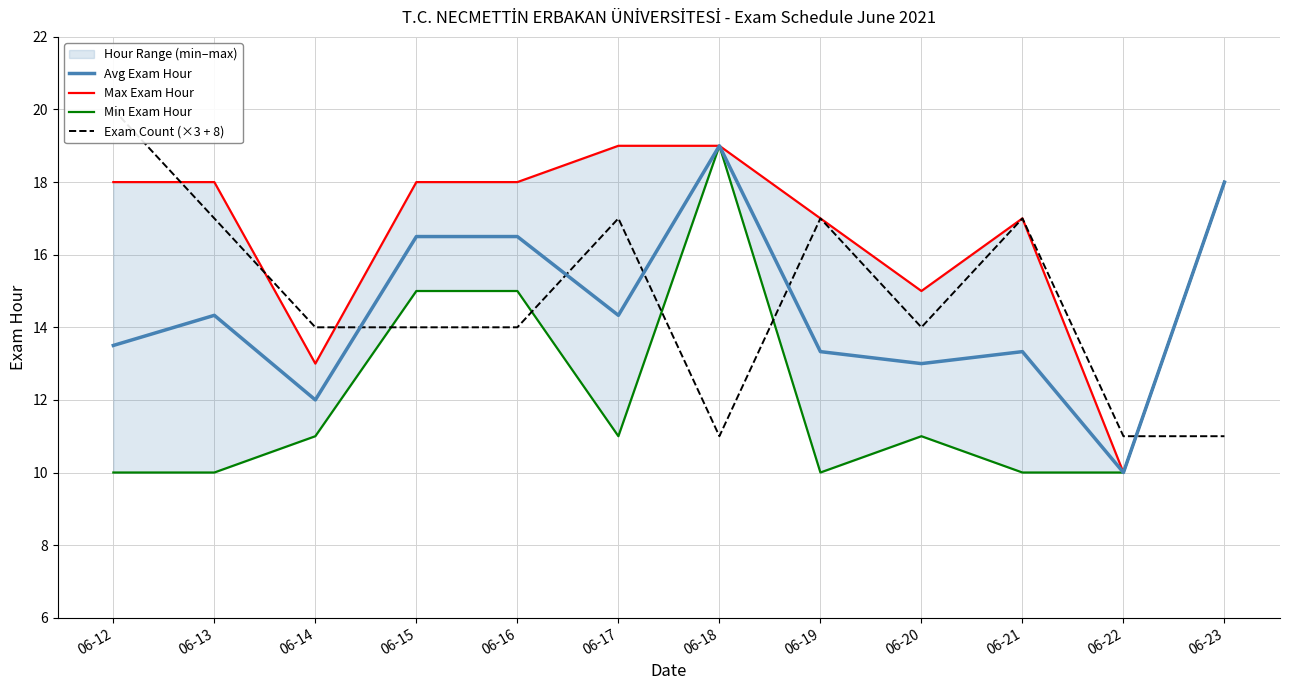

True or false: Max Exam Hour and Avg Exam Hour intersect in this chart.

False